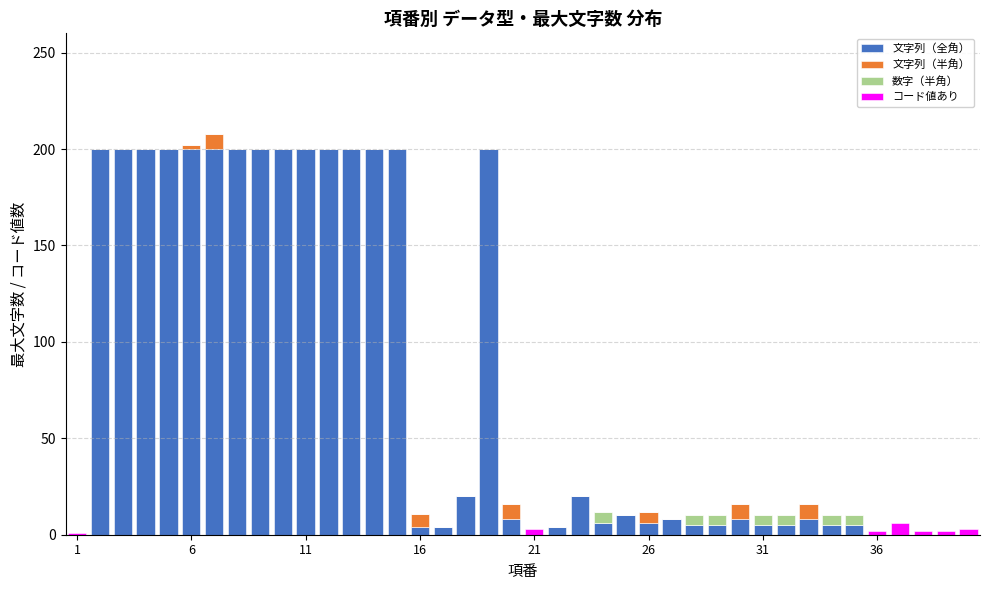

What is the sum of all 文字列（全角） values?

3136